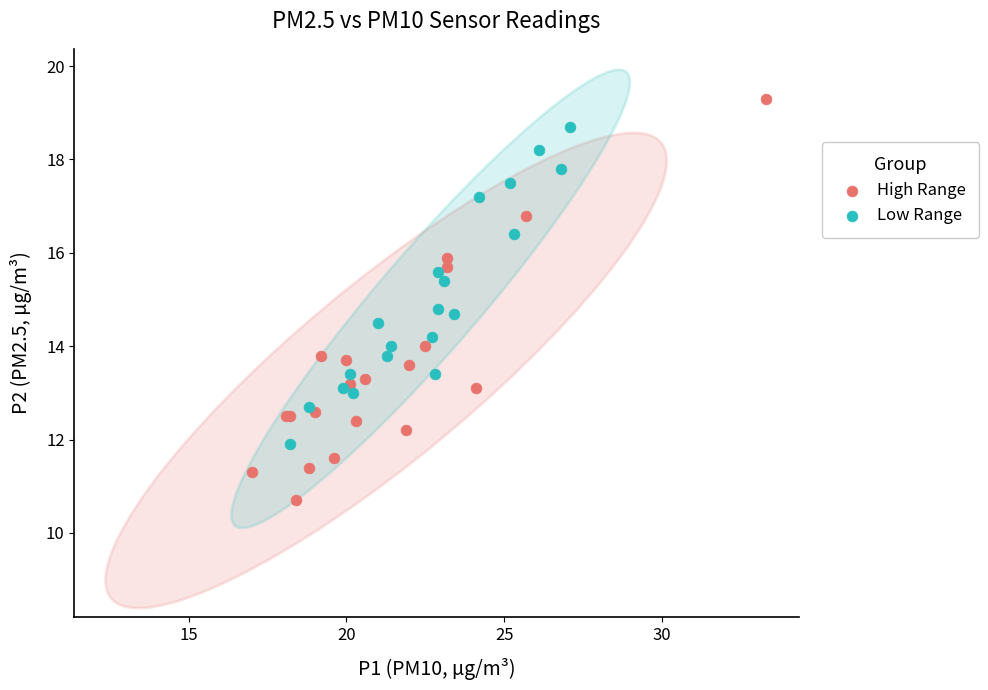

Which series reaches the maximum Y coordinate?

High Range